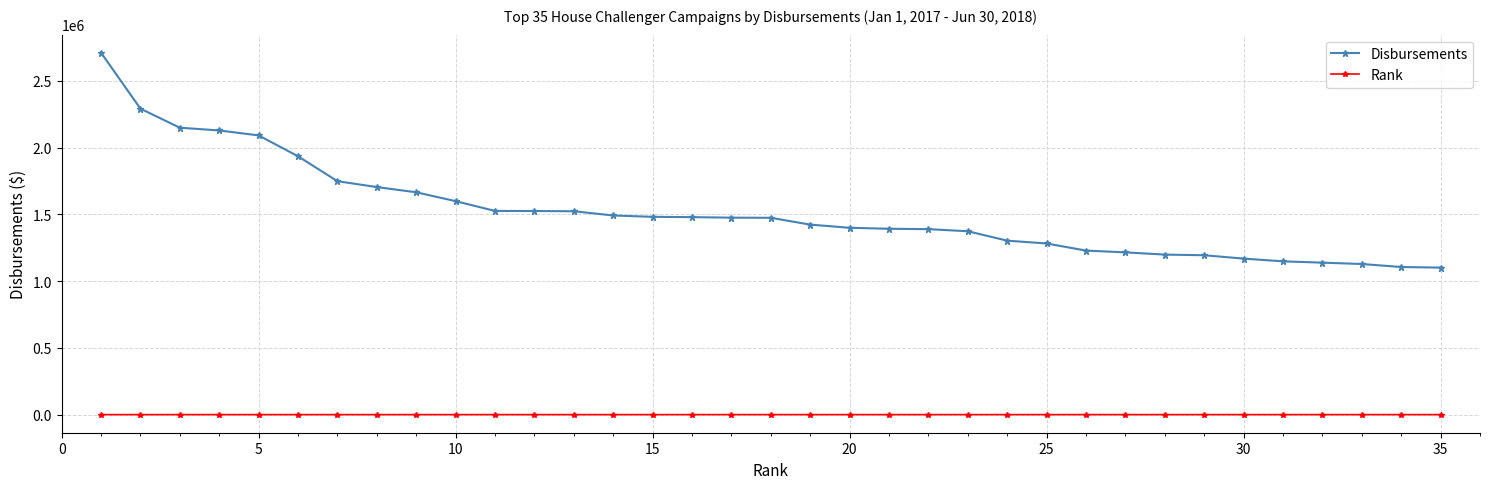

What is the value of the Rank point at the 31st from the left?

31.0